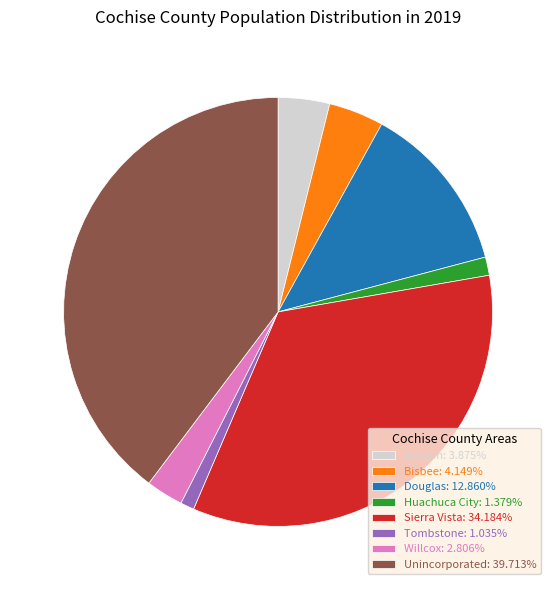

Does Sierra Vista: 34.184% represent more than half of the total?

No